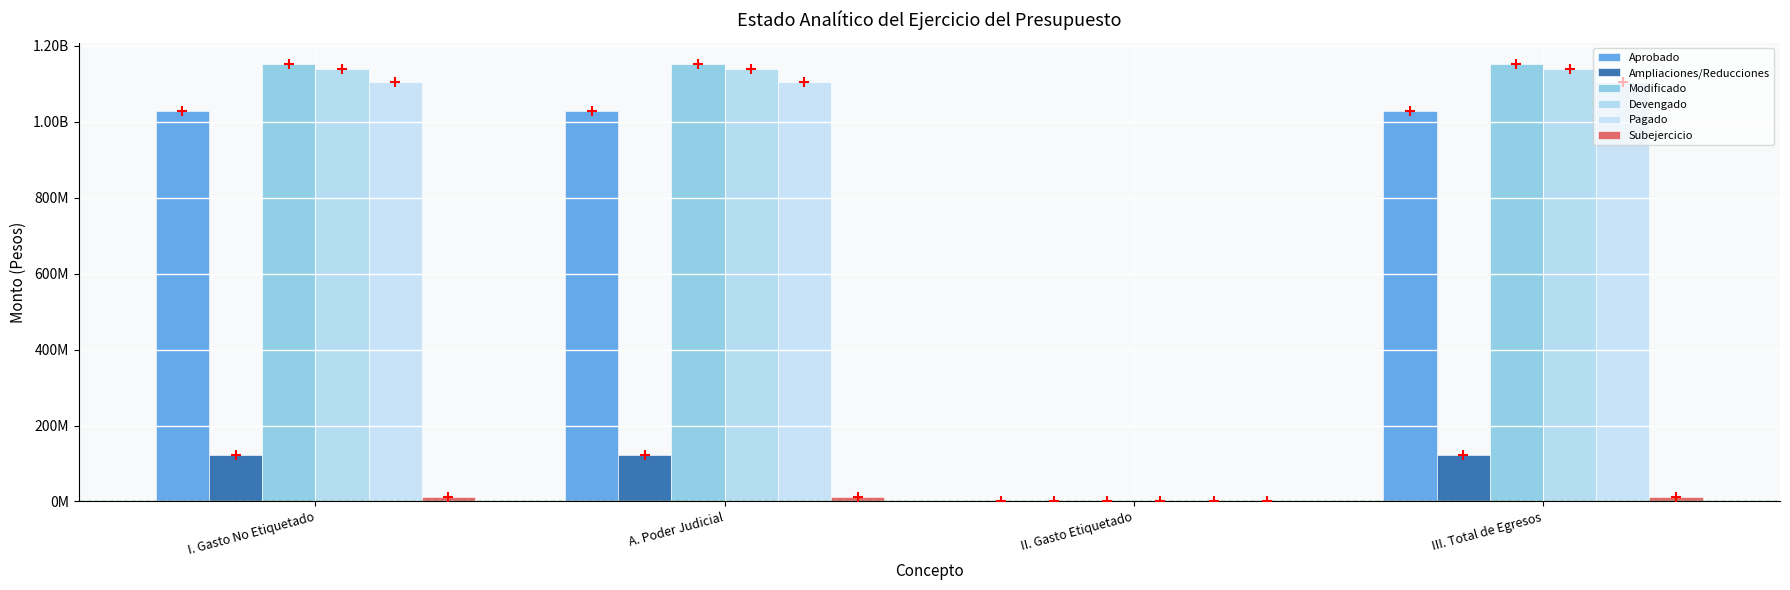

Which series reaches the maximum Y coordinate?

Modificado